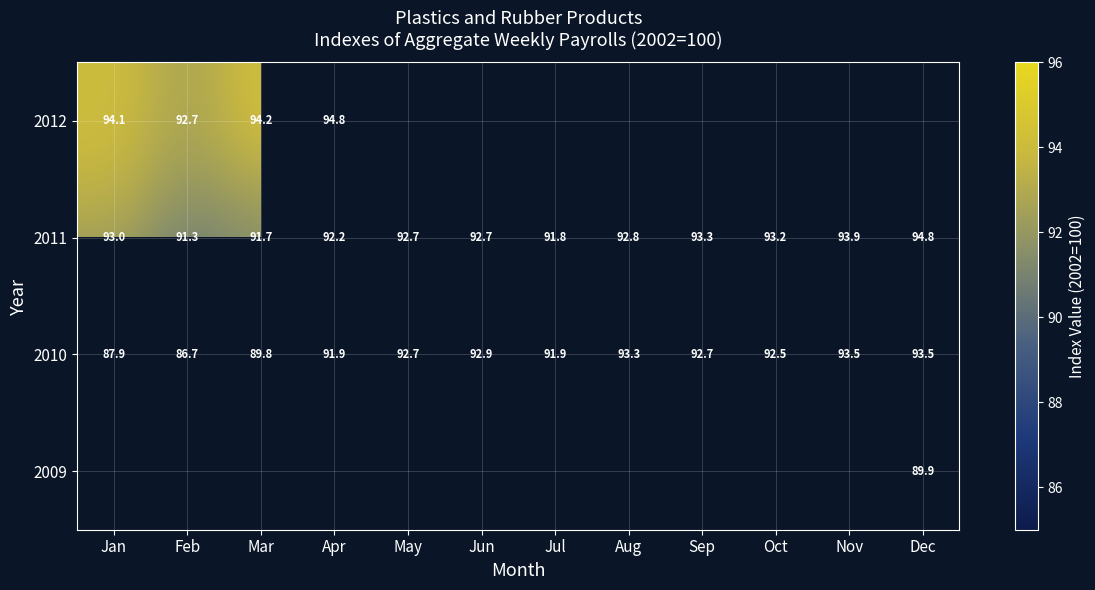

The 2011 series shows 91.7 at Mar. True or false?

True